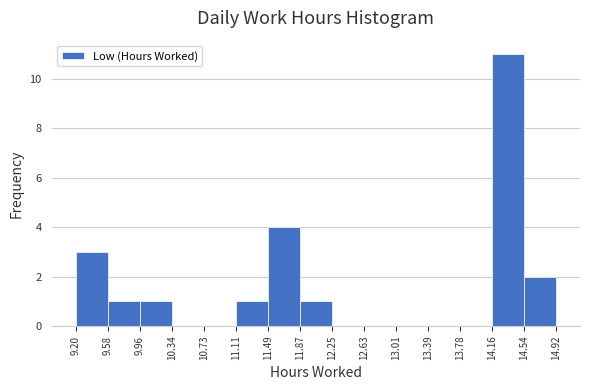

Reading left to right, transcribe this chart: for each bar, give the range it covers on the x-axis and its height. The values are not printed on the chart, so give them approximately, as read against the axis.

9.20 to 9.58: 3
9.58 to 9.96: 1
9.96 to 10.34: 1
10.34 to 10.73: 0
10.73 to 11.11: 0
11.11 to 11.49: 1
11.49 to 11.87: 4
11.87 to 12.25: 1
12.25 to 12.63: 0
12.63 to 13.01: 0
13.01 to 13.39: 0
13.39 to 13.78: 0
13.78 to 14.16: 0
14.16 to 14.54: 11
14.54 to 14.92: 2